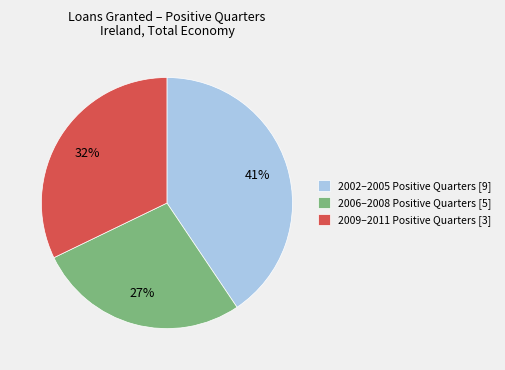

Between 2009–2011 Positive Quarters [3] and 2006–2008 Positive Quarters [5], which is larger?

2009–2011 Positive Quarters [3]